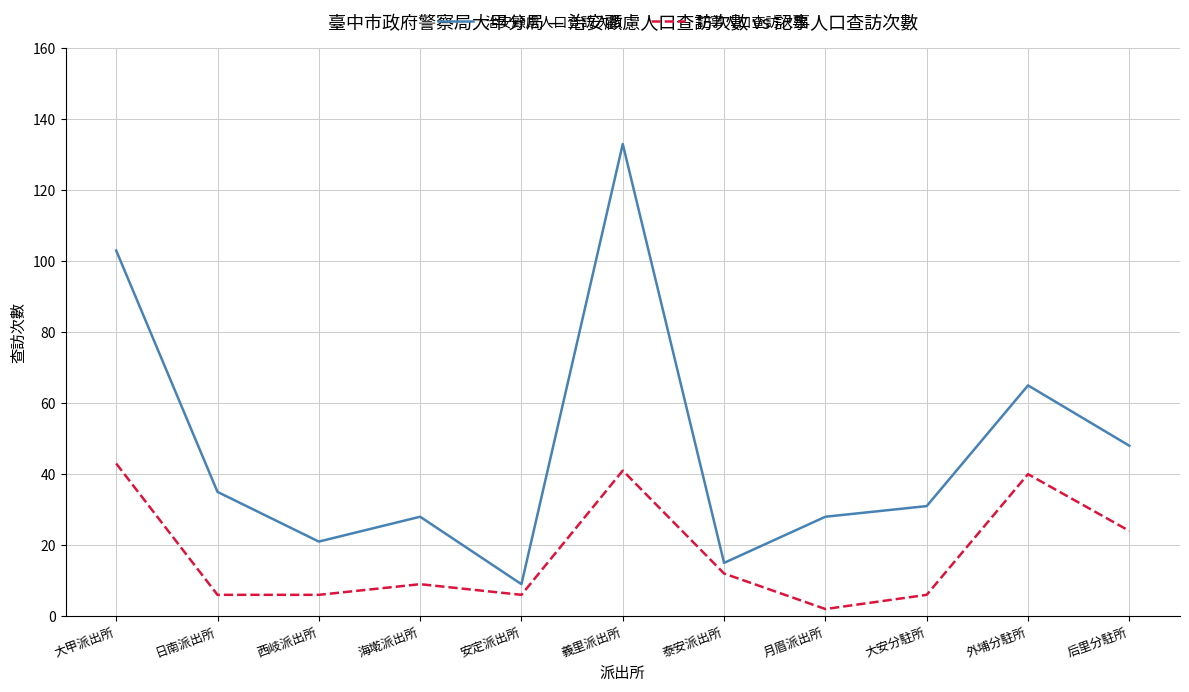

What is the maximum value for 治安顧慮人口查訪次數?

133